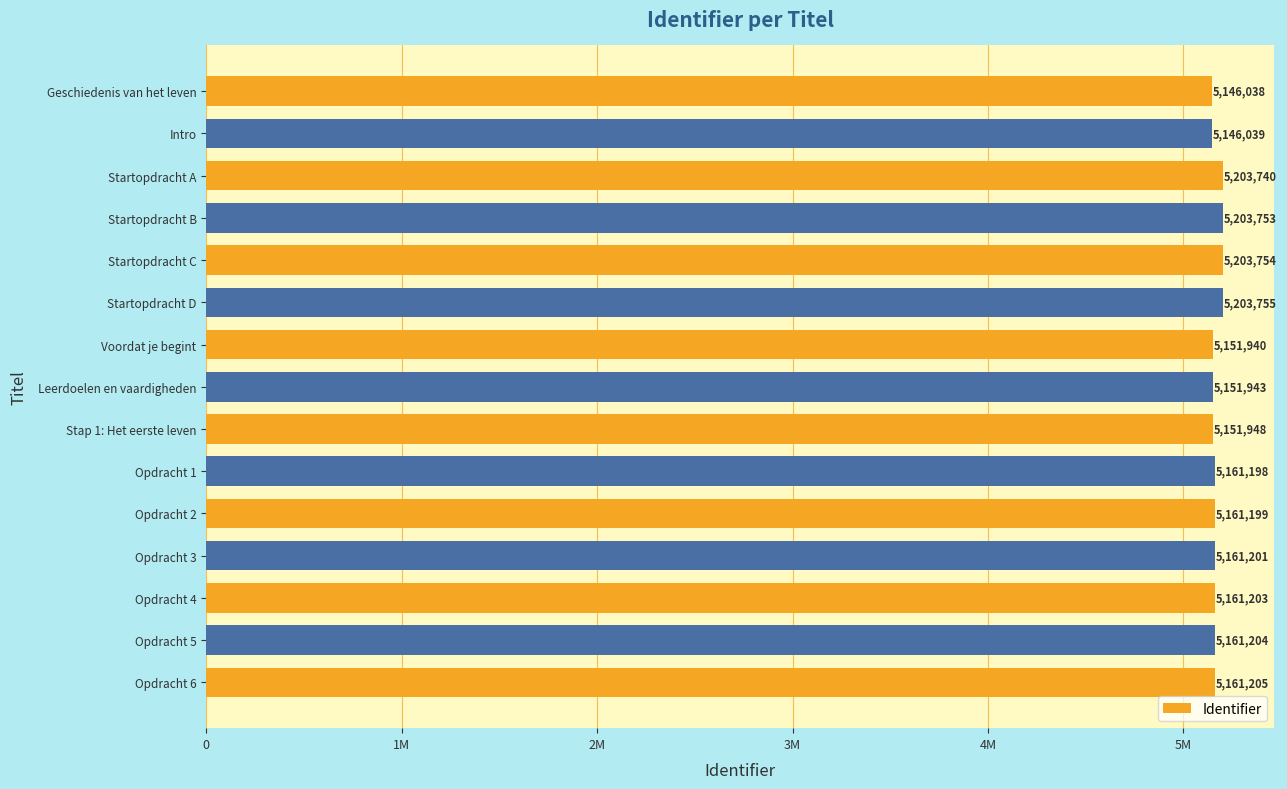

How many values exceed 5161201?

7